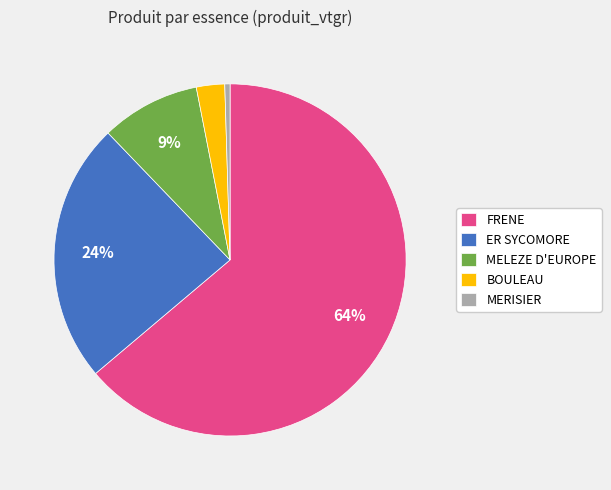

To the nearest percent, what is the average slice percentage?

20%